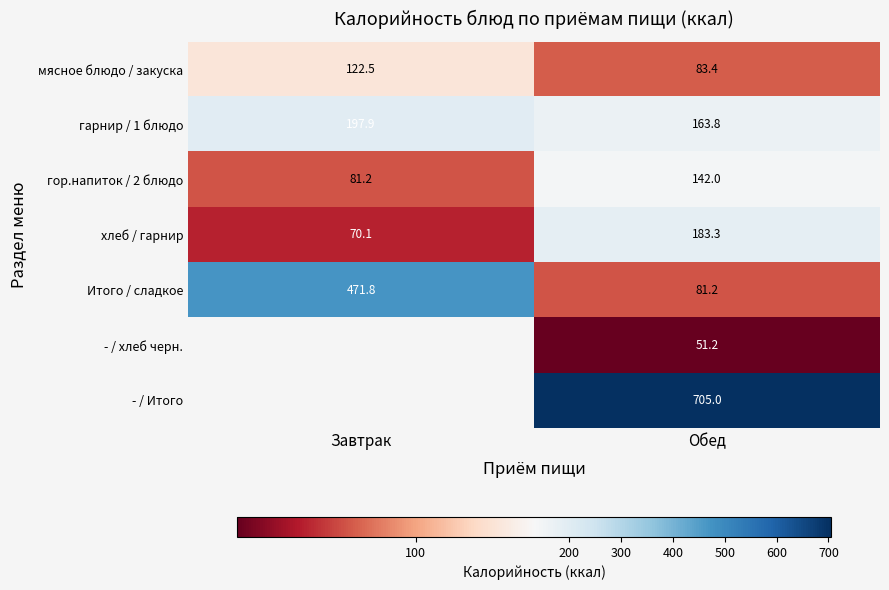

Which category has the highest value in the гарнир / 1 блюдо series?

Завтрак